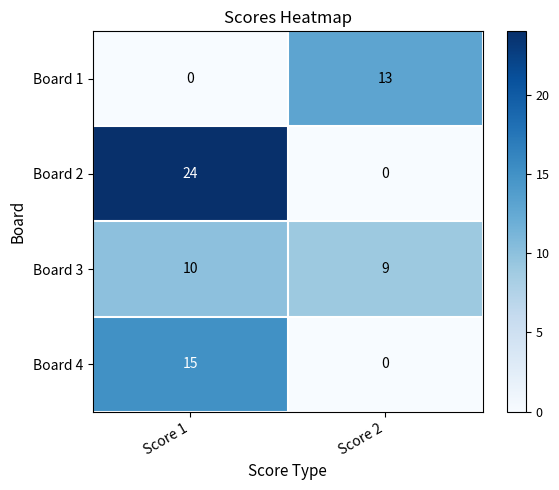

Reading left to right, transcribe all the data shown in this chart.

Board 1: Score 1=0	Score 2=13
Board 2: Score 1=24	Score 2=0
Board 3: Score 1=10	Score 2=9
Board 4: Score 1=15	Score 2=0